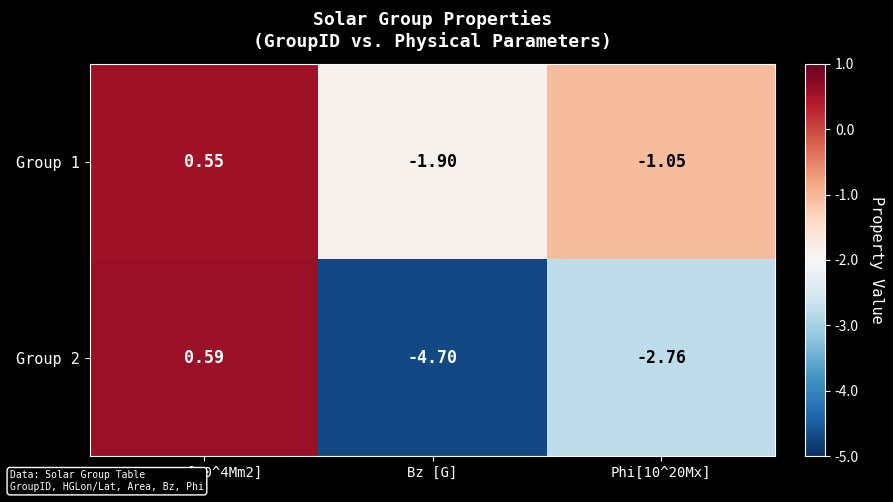

Is the value of Group 1 at Phi[10^20Mx] greater than the value of Group 2 at Area [10^4Mm2]?

No